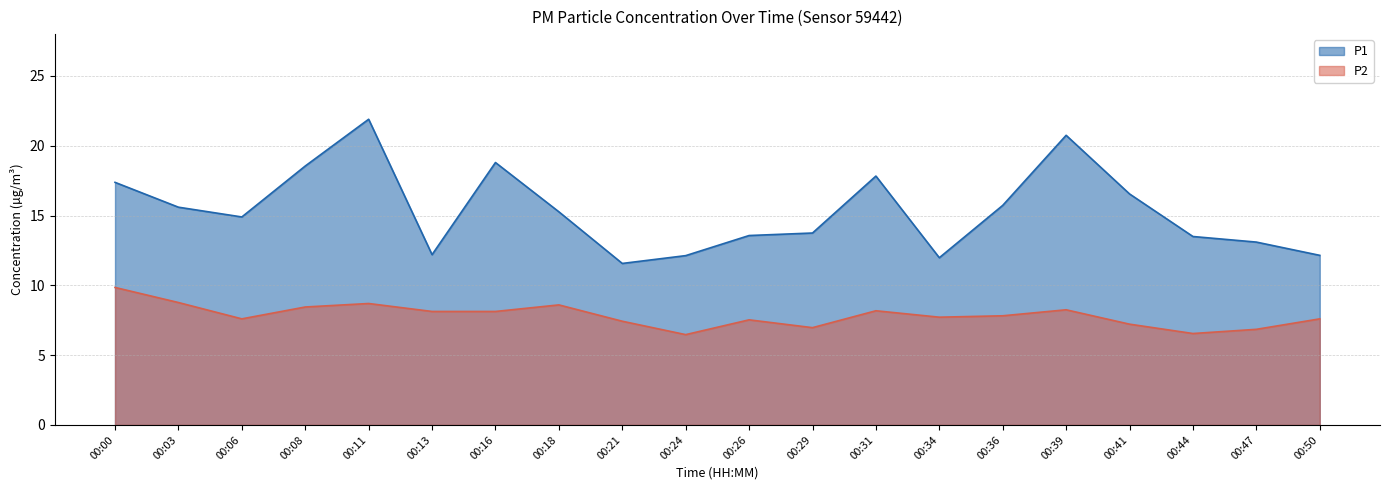

What is the difference between the maximum and minimum values in the P1 series?

10.3